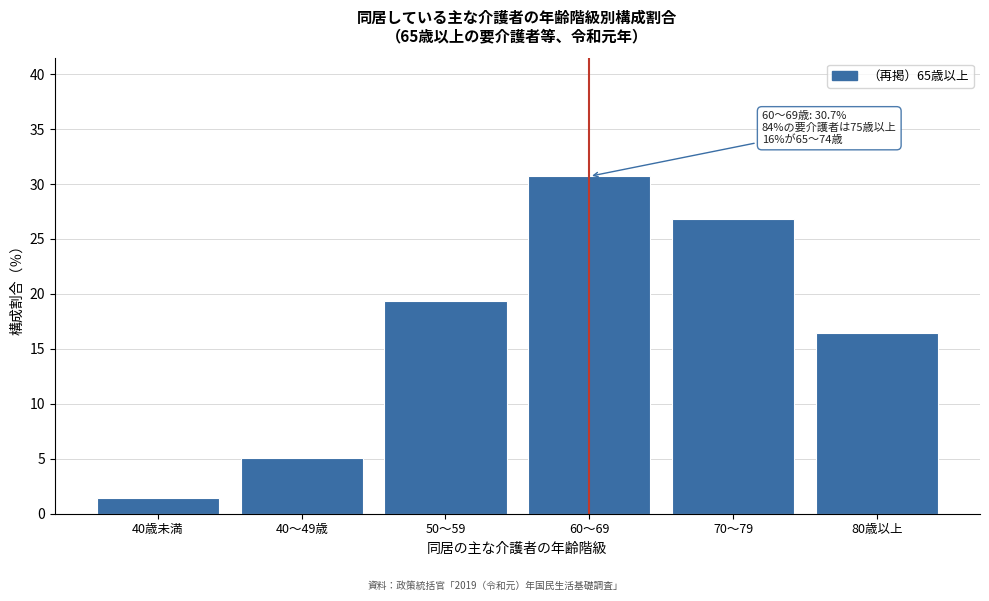

Reading left to right, what are all the values shown in this chart?

1.4	5.1	19.4	30.7	26.8	16.4